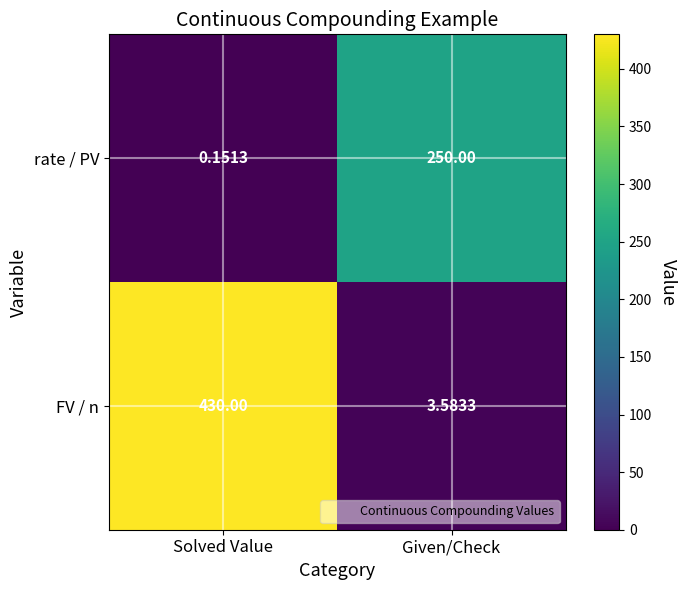

List the series in order of their overall mean, lowest first.

rate / PV, FV / n